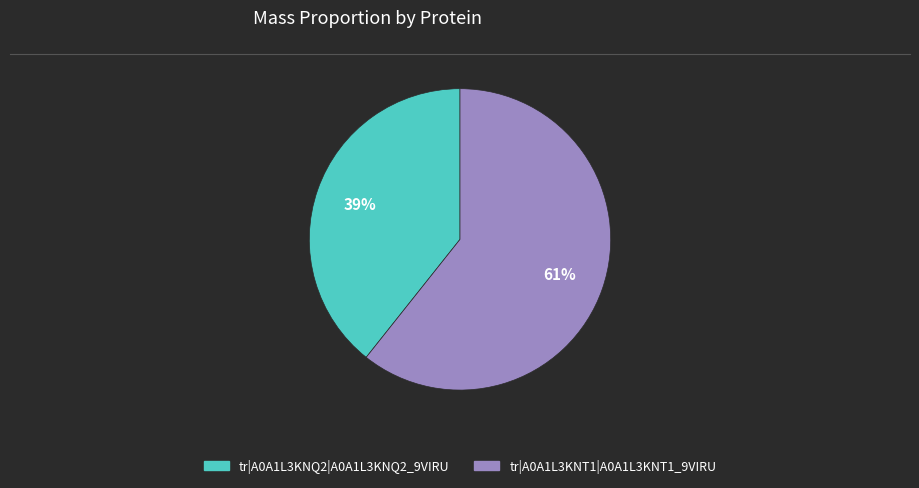

Which slice is the smallest?

tr|A0A1L3KNQ2|A0A1L3KNQ2_9VIRU